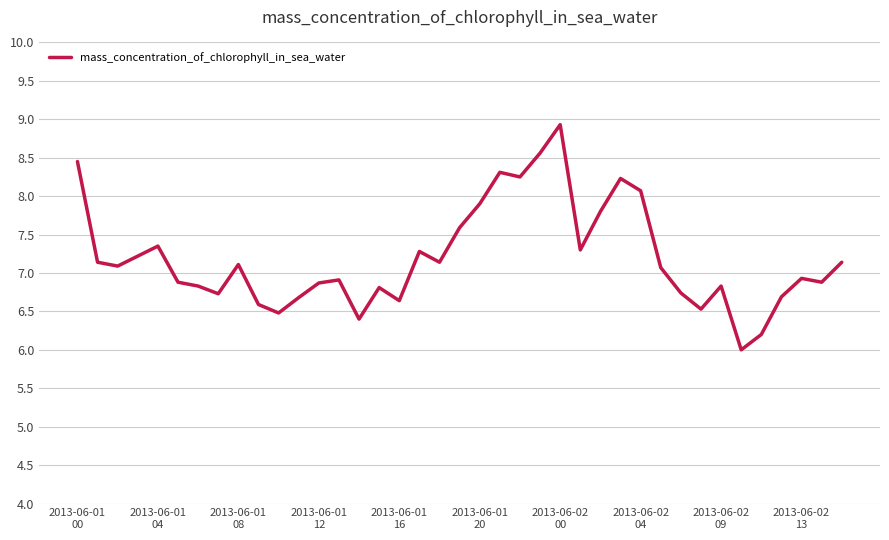

True or false: the data has more than 0 interior local peaks.

True